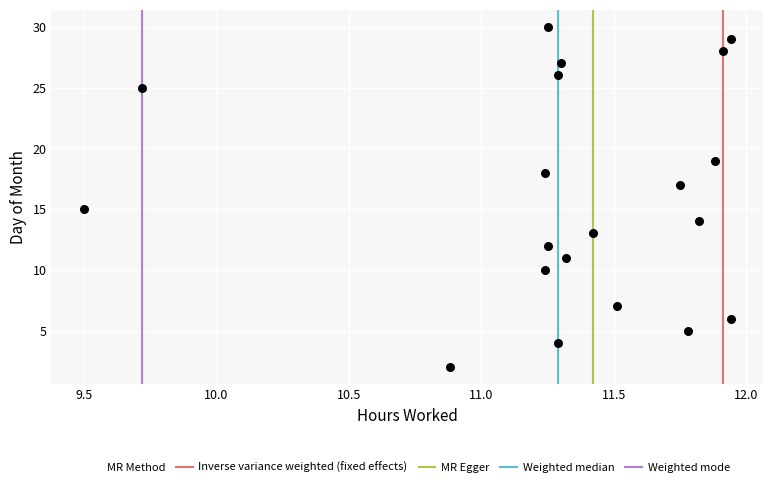

What is the range of Y values (max minus min)?

28